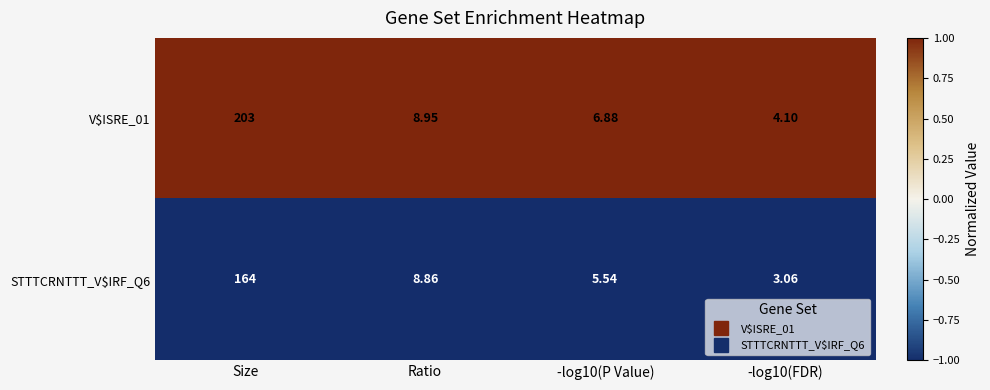

Where does the V$ISRE_01 series first go above 8?

Size